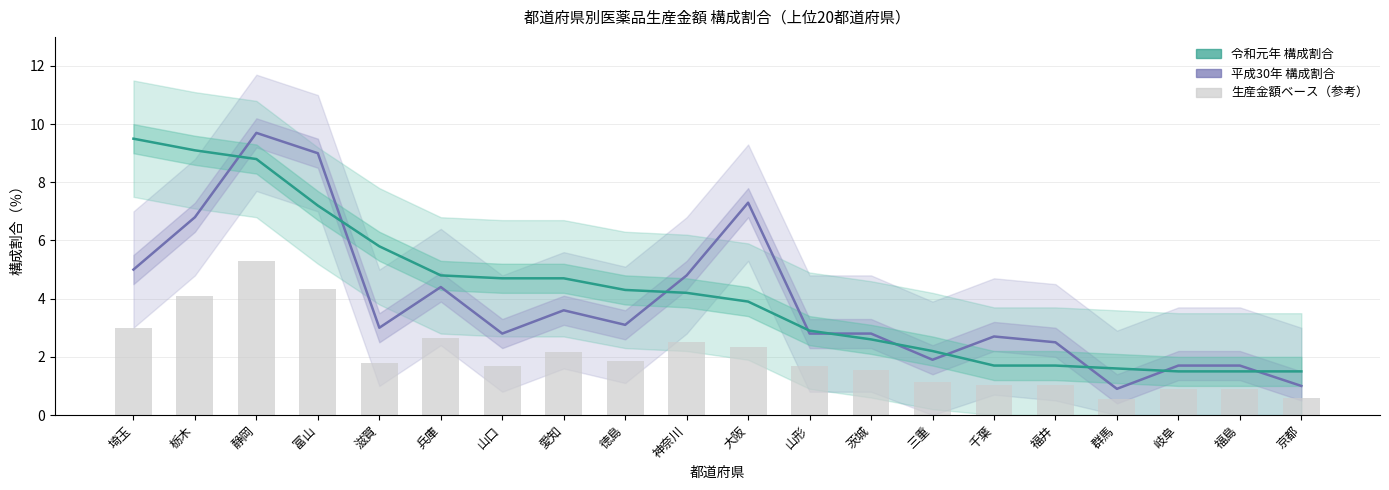

At how many categories does at least one series exceed 6?

5